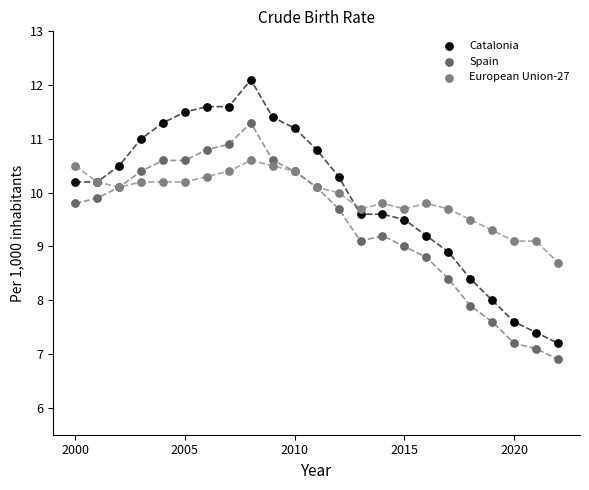

What is the X range (max minus min) for the scatter plot?

22.0